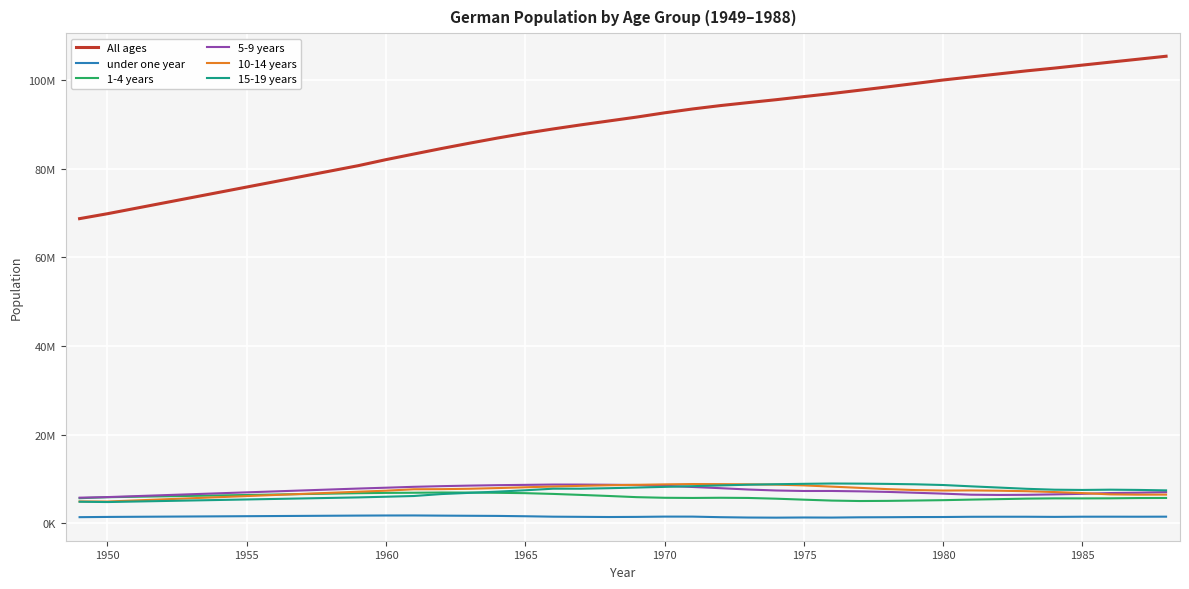

Does the chart display data point markers on the line(s)?

No